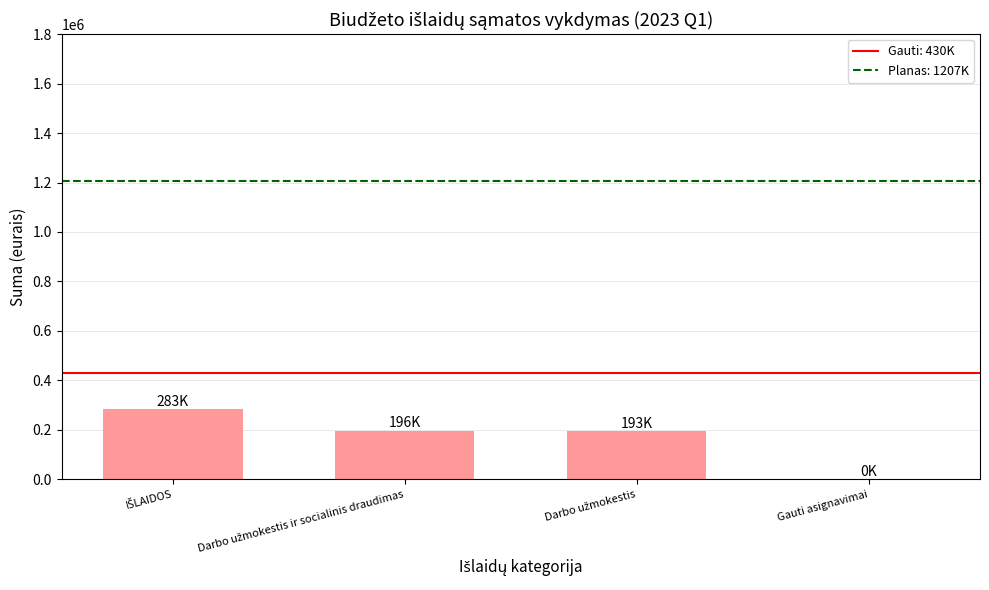

What is the maximum value shown in the chart?

282900.0